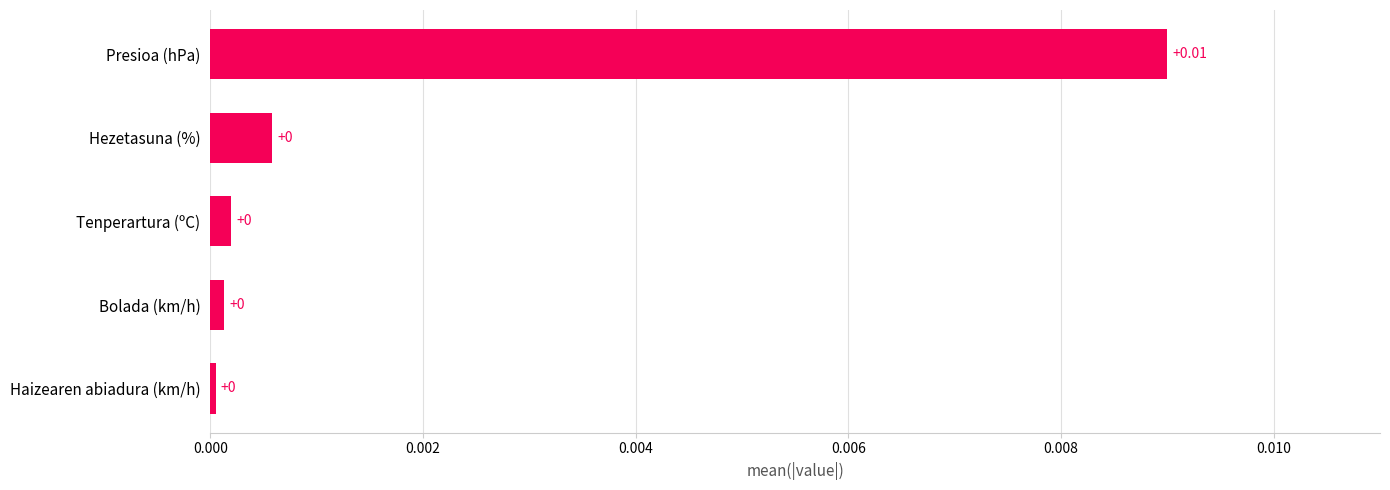

Which label corresponds to the largest value in the chart?

Presioa (hPa)